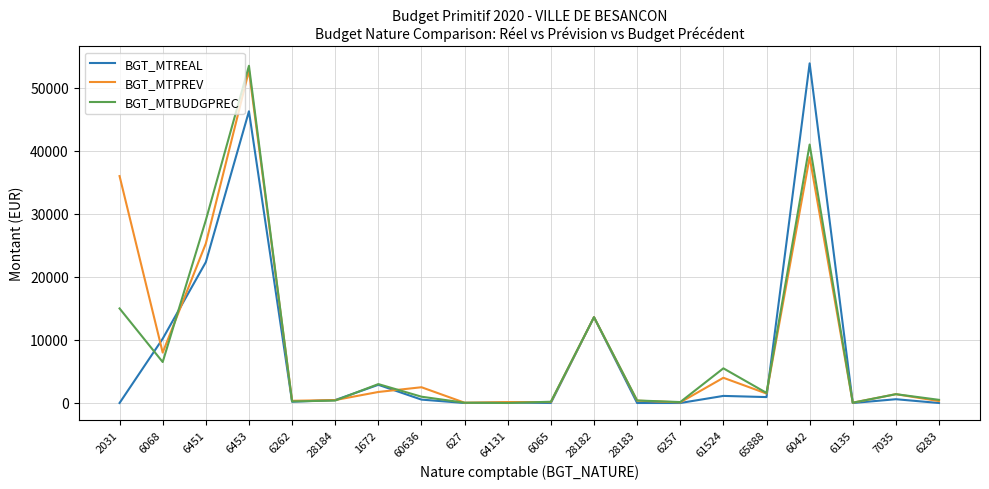

At which category is the sum across all series the highest?

6453